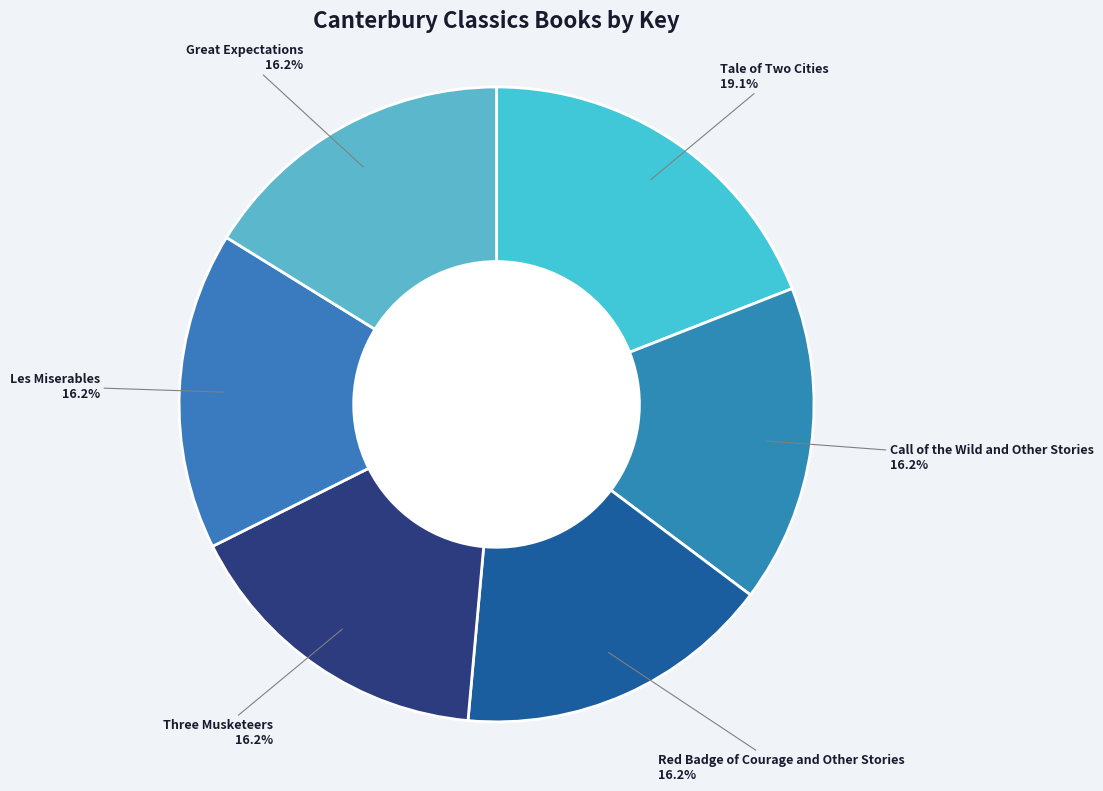

Which category has the biggest portion of the pie?

Tale of Two Cities